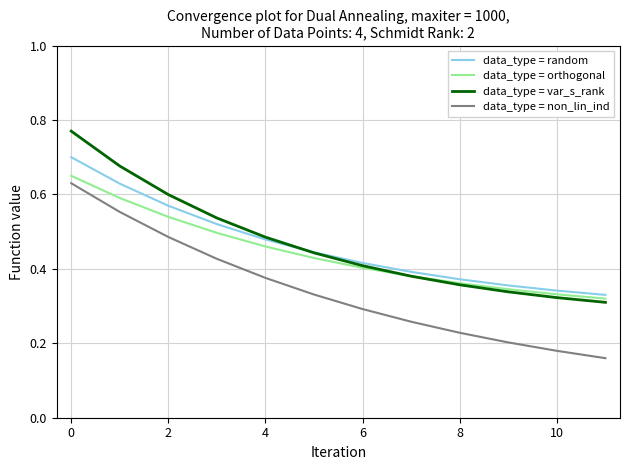

True or false: data_type = random and data_type = non_lin_ind cross at least once.

False